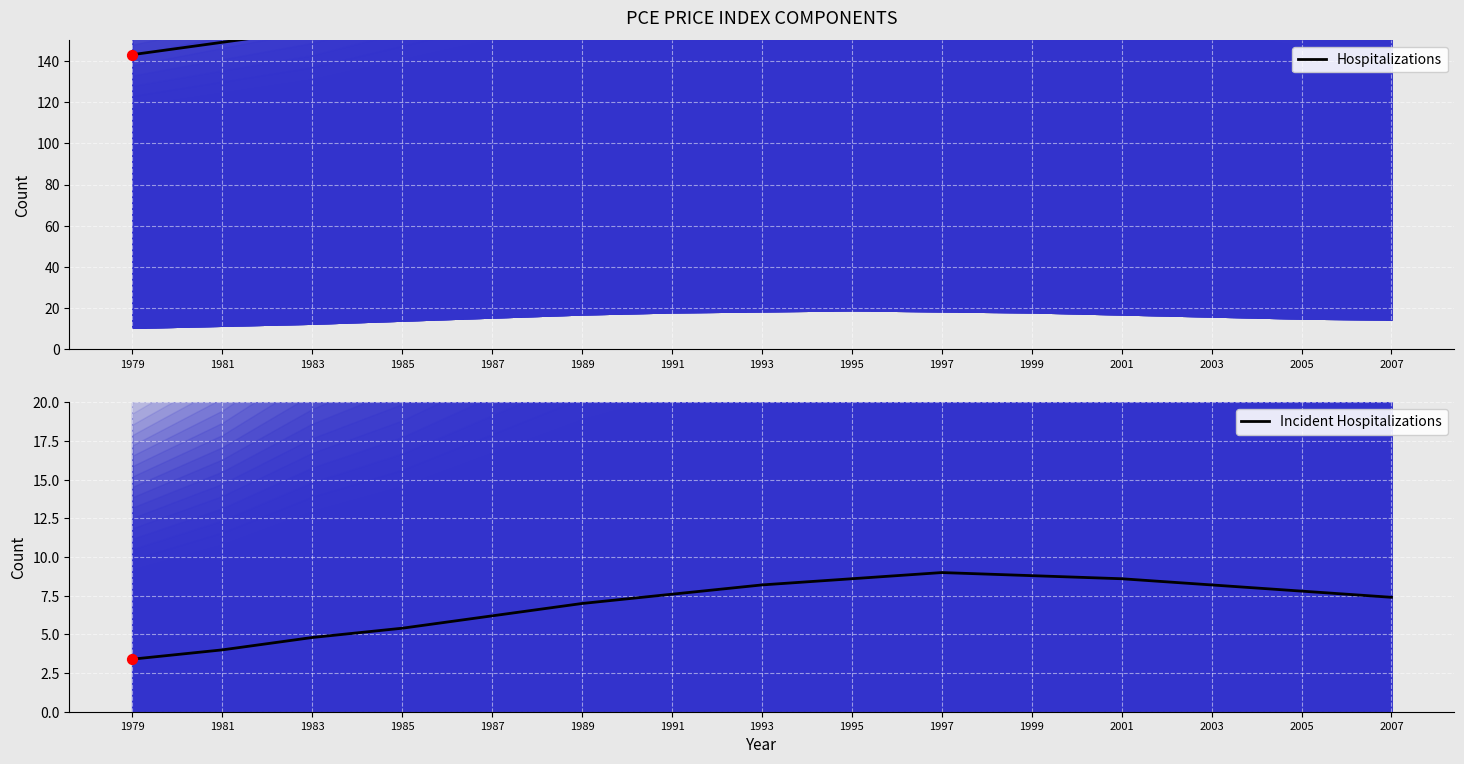

Which series has the largest total across all categories?

Hospitalizations